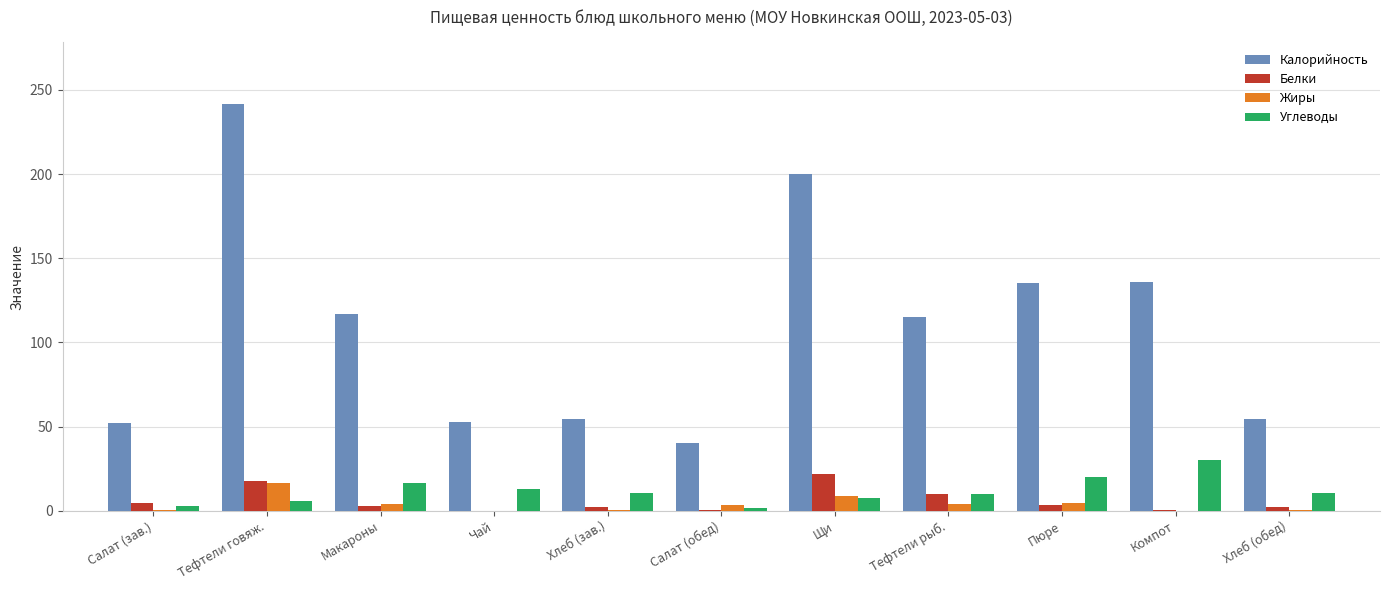

What is the sum of all Жиры values?

43.1